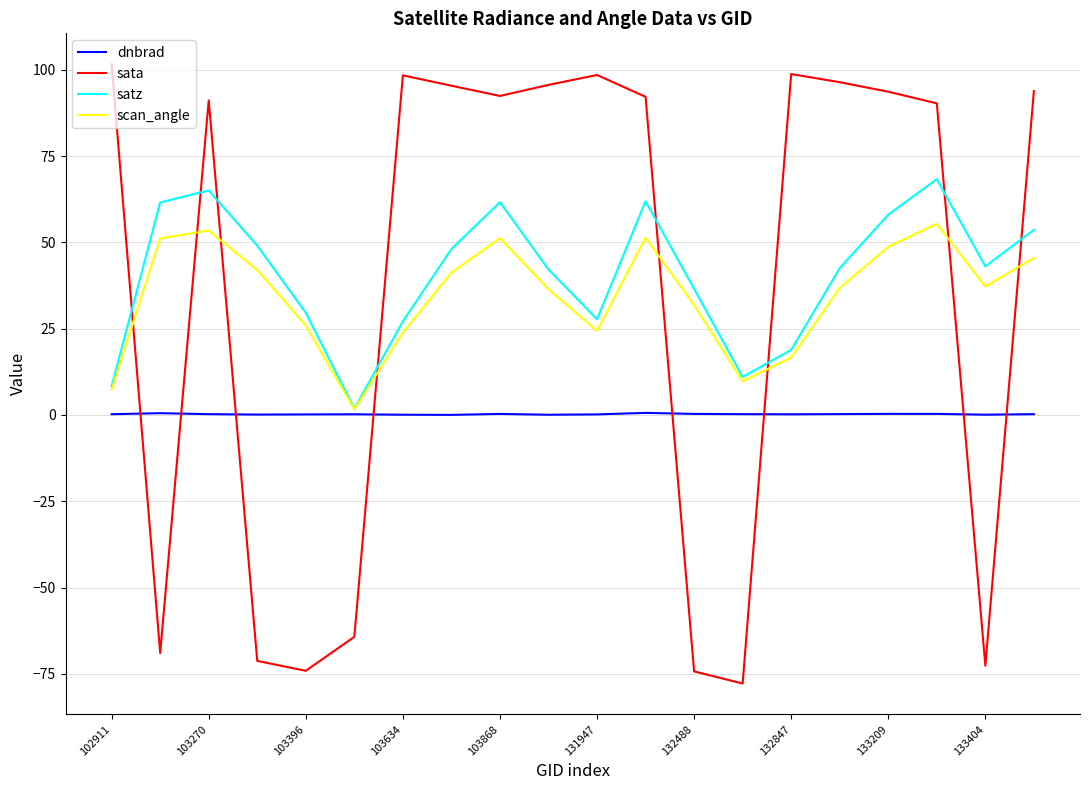

How many lines are shown in the chart?

4